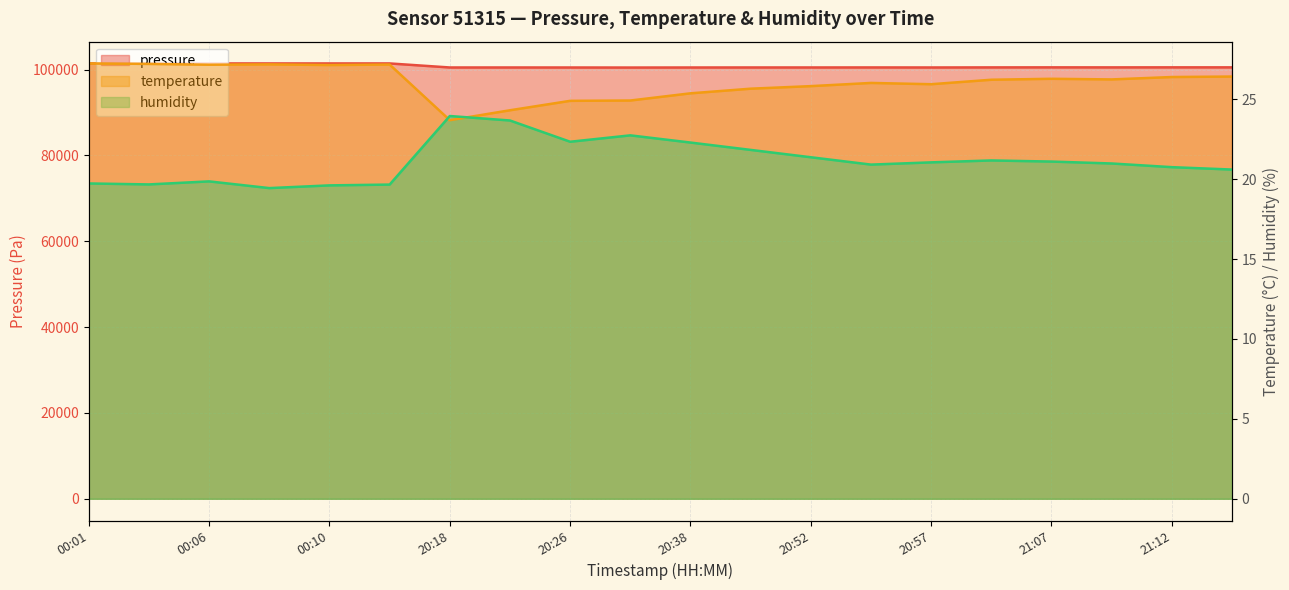

At which category does pressure reach its first local valley?

00:03